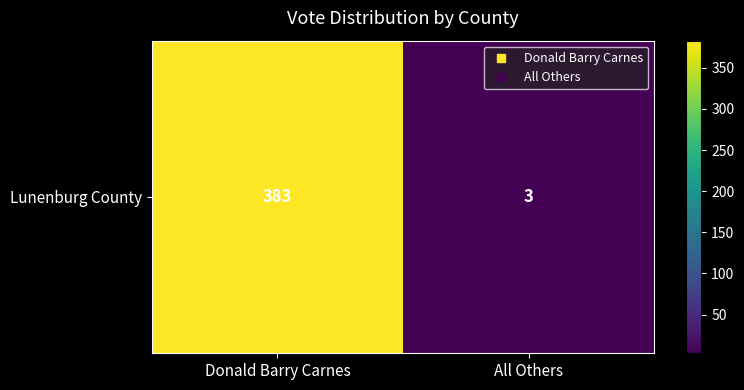

Reading left to right, list all the values displayed in this chart.

Donald Barry Carnes=383	All Others=3